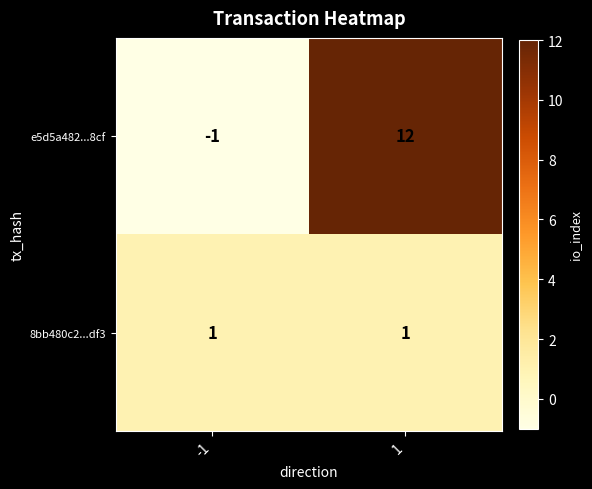

Reading left to right, list all the values displayed in this chart.

e5d5a482...8cf: -1	12
8bb480c2...df3: 1	1